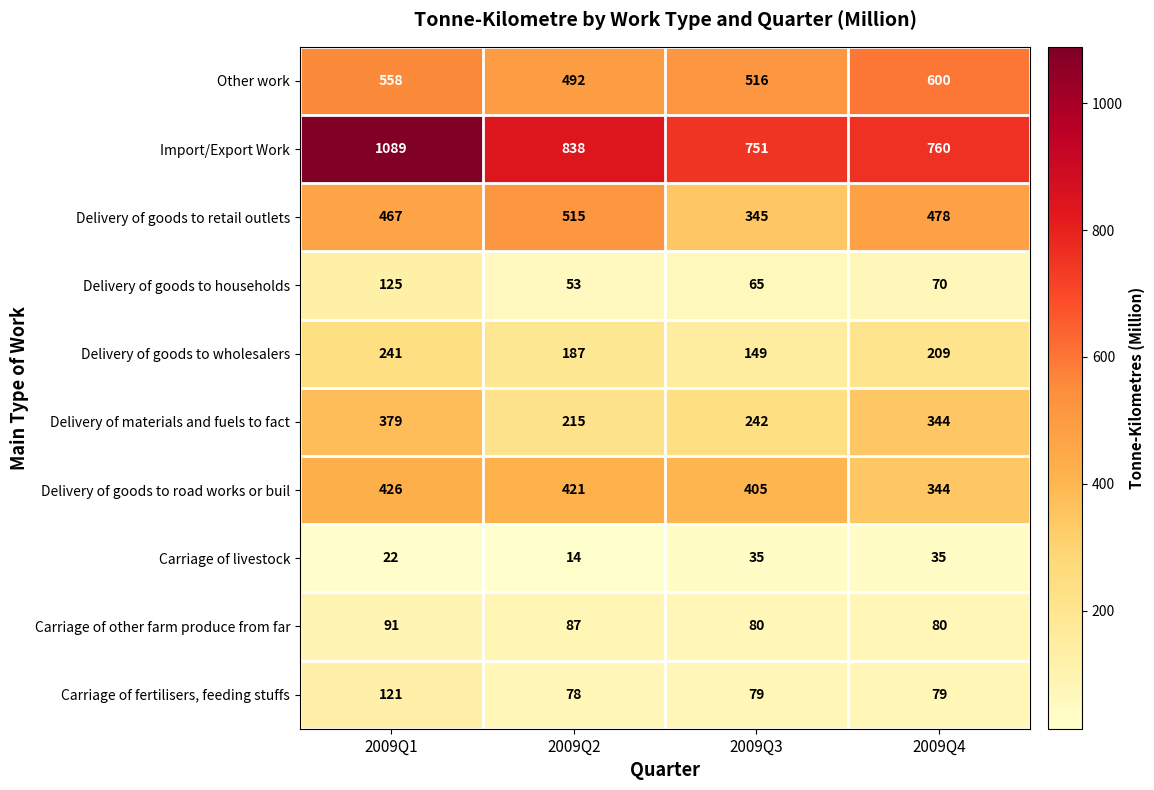

How many categories are shown in the chart?

4